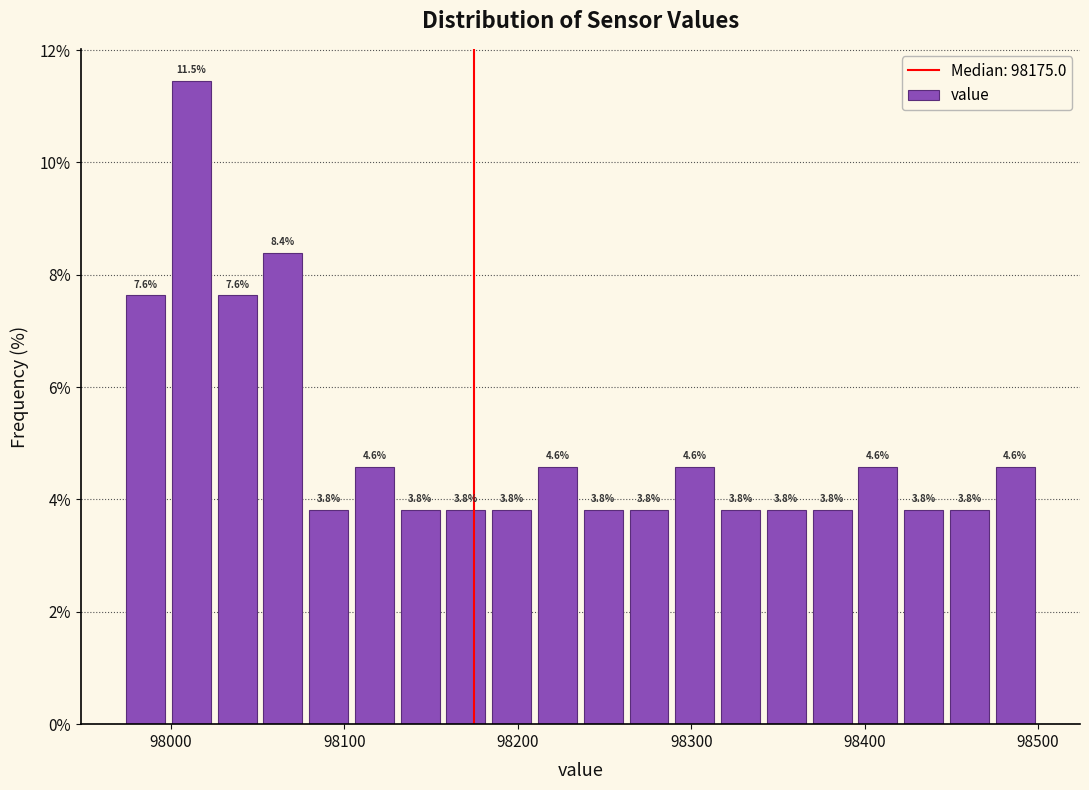

Around what value on the x-axis is the tallest bar? Give the approximate position of its centre, as read against the axis.

98010